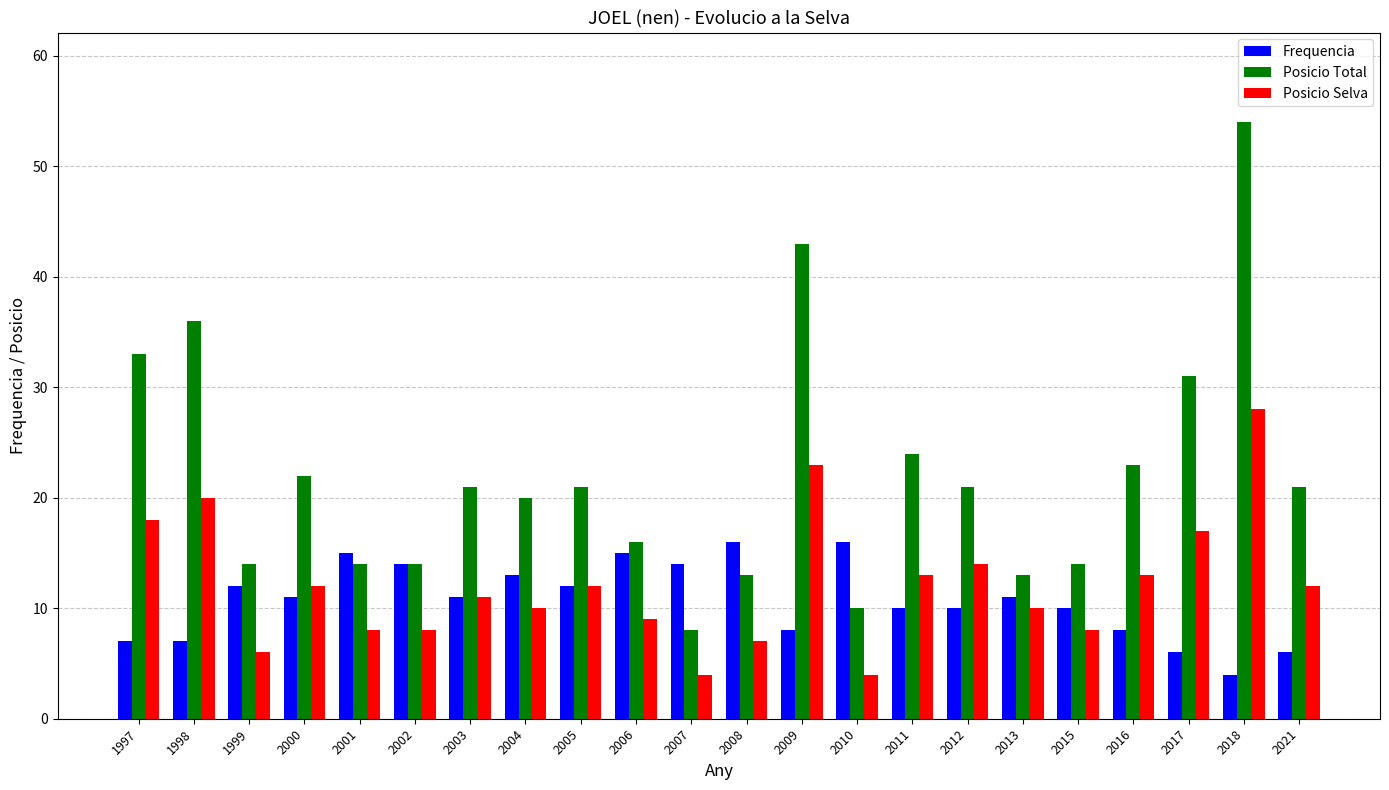

Is it true that Posicio Selva equals 6 at 2007?

False